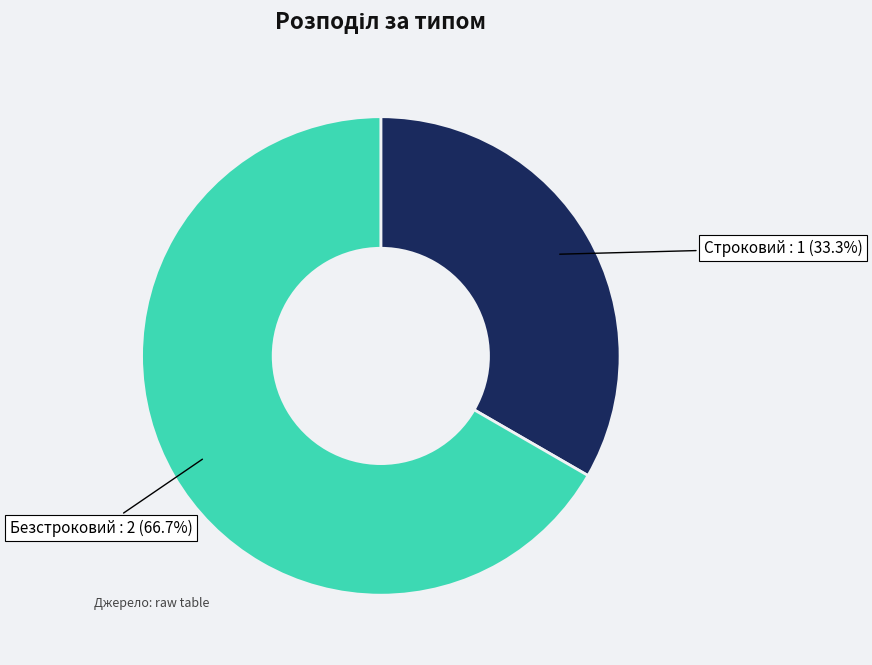

Do Безстроковий and Строковий together represent more than half of the pie?

Yes